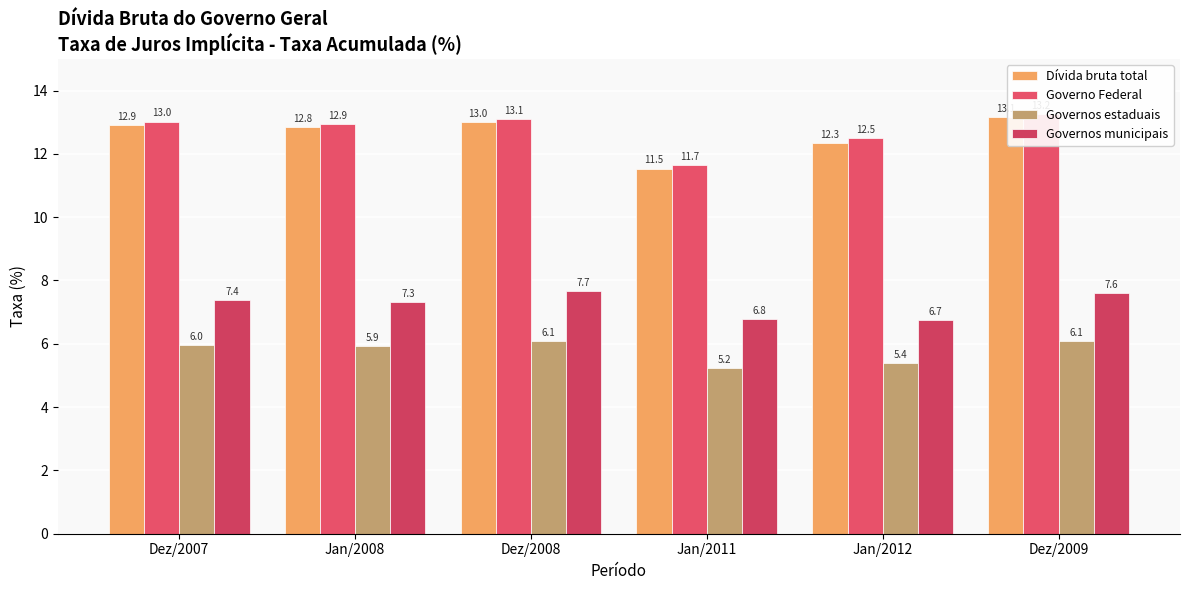

At Dez/2007, list the series in order from largest to smallest.

Governo Federal, Dívida bruta total, Governos municipais, Governos estaduais